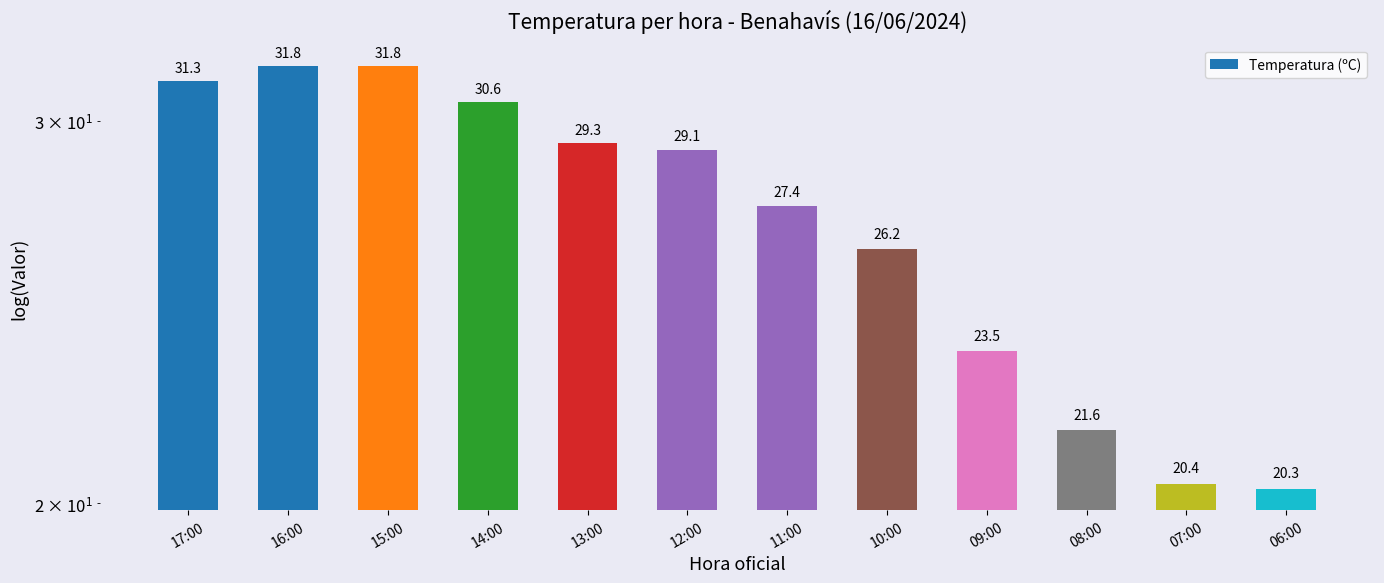

What is the difference between the maximum and minimum values?

11.5